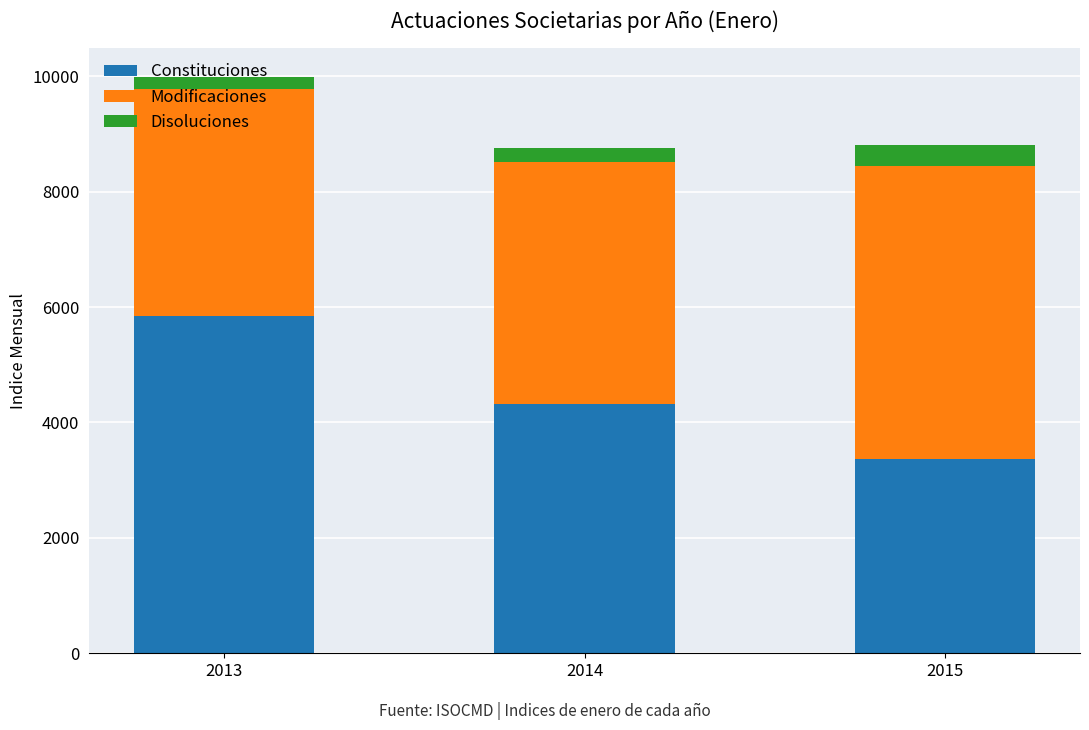

At which category is the sum across all series the highest?

2013